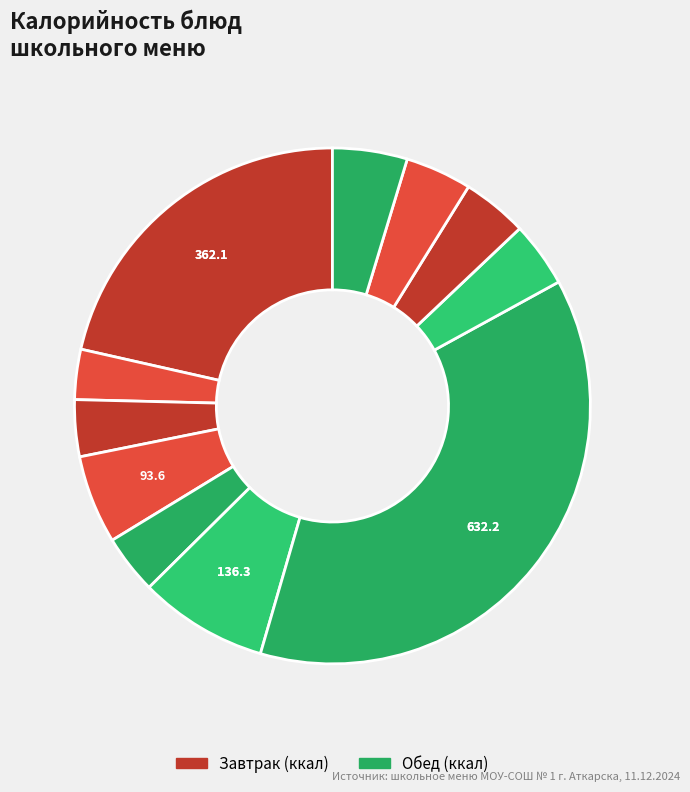

Which category has the smallest portion of the pie?

Батон в/с